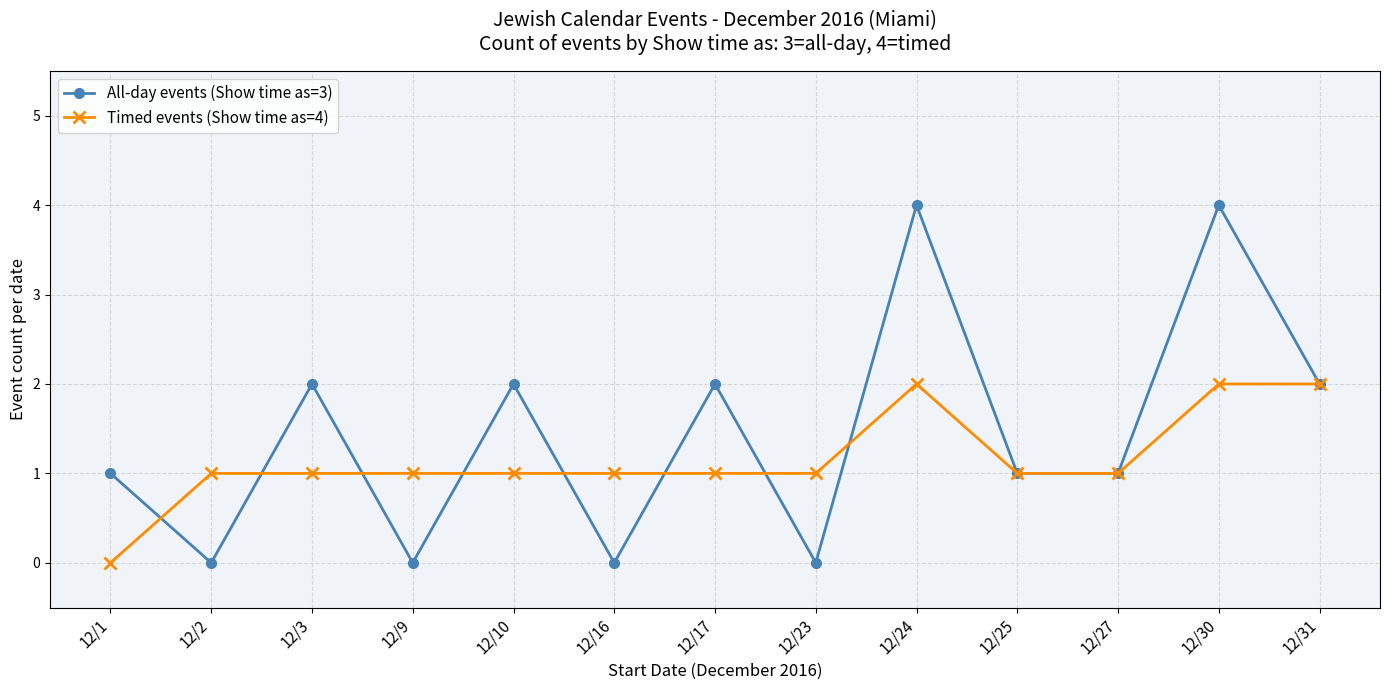

At which category does All-day events (Show time as=3) reach its first local peak?

12/3